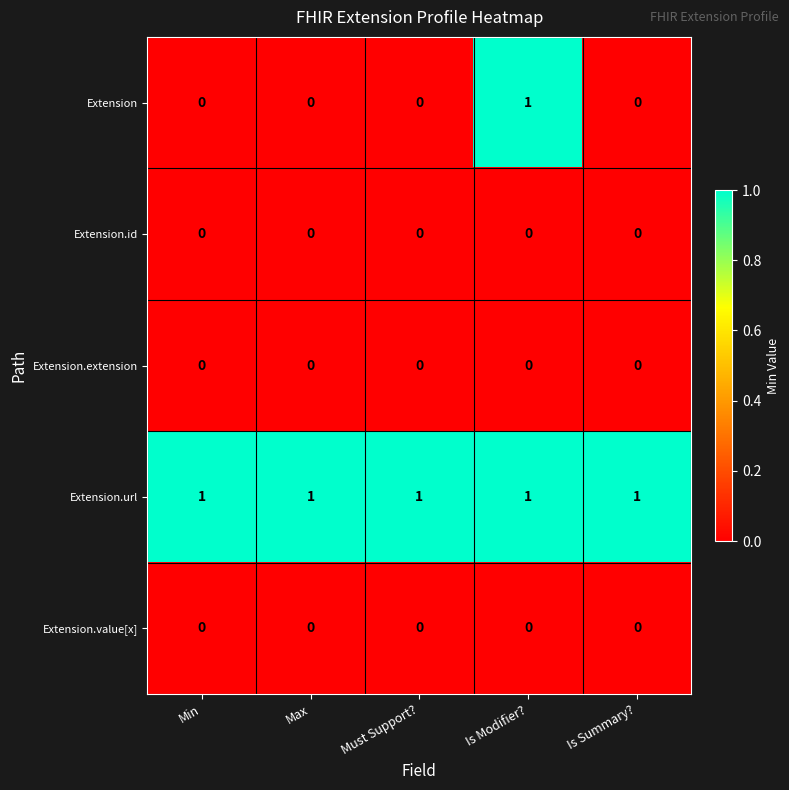

Reading left to right, list all the values displayed in this chart.

Extension: Min=0	Max=0	Must Support?=0	Is Modifier?=1	Is Summary?=0
Extension.id: Min=0	Max=0	Must Support?=0	Is Modifier?=0	Is Summary?=0
Extension.extension: Min=0	Max=0	Must Support?=0	Is Modifier?=0	Is Summary?=0
Extension.url: Min=1	Max=1	Must Support?=1	Is Modifier?=1	Is Summary?=1
Extension.value[x]: Min=0	Max=0	Must Support?=0	Is Modifier?=0	Is Summary?=0